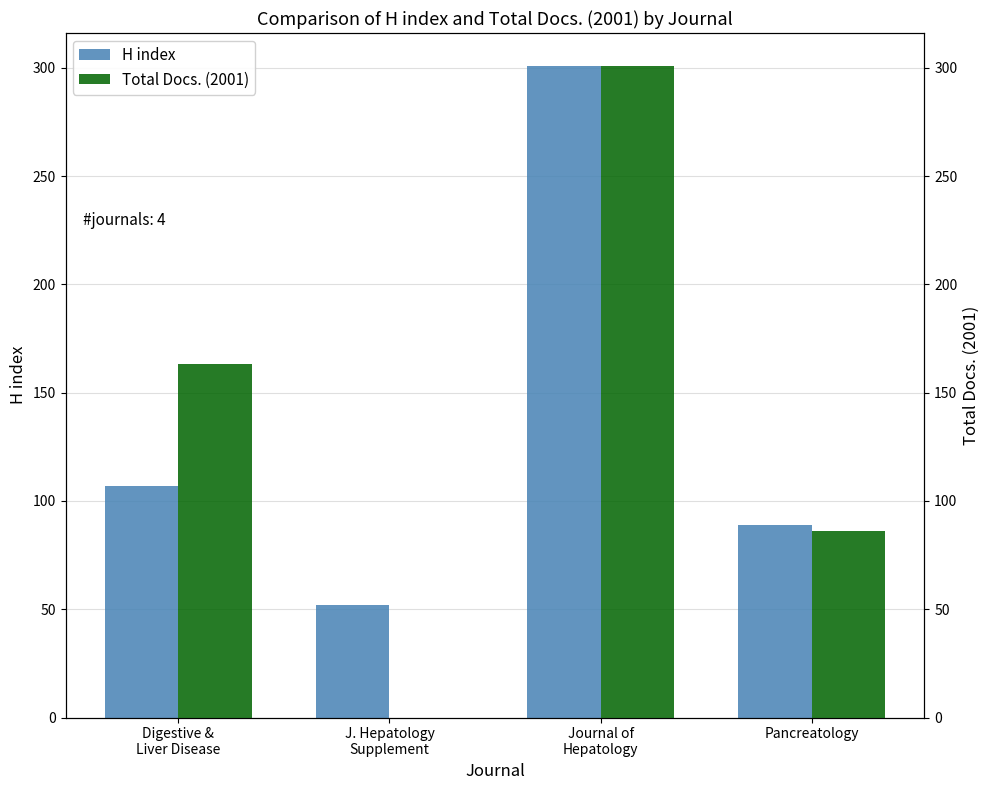

Reading right to left, list all the values displayed in this chart.

H index: 89	301	52	107
Total Docs. (2001): 86	301	0	163